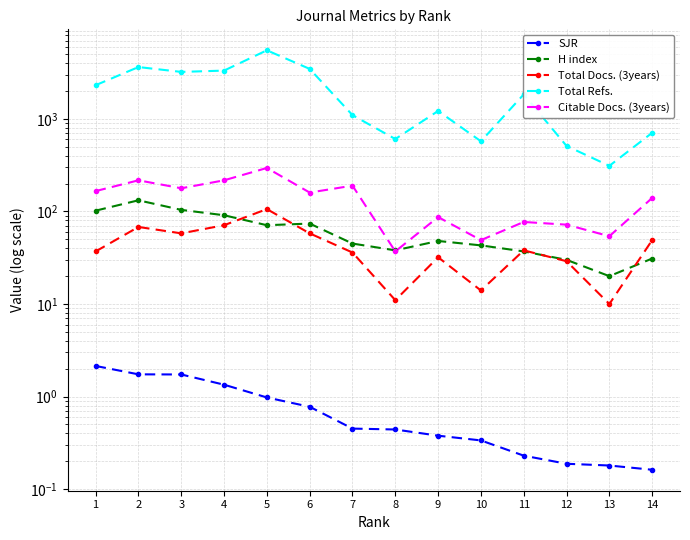

Which series changed the most between 5 and 10?

Total Refs.